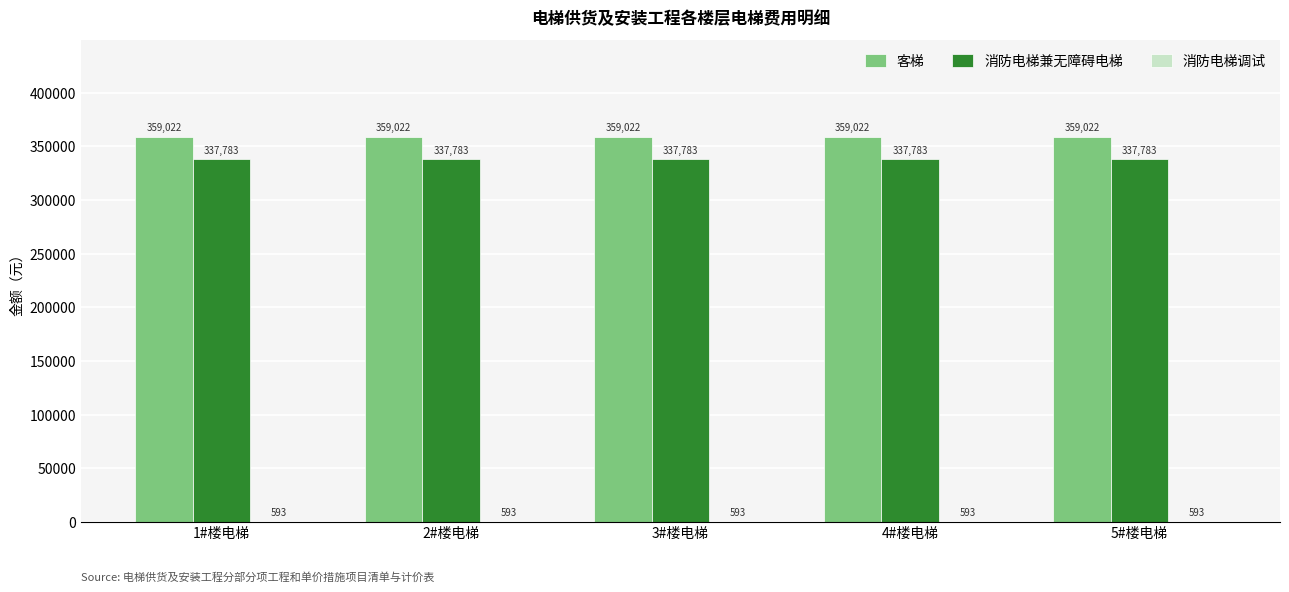

Which series has the largest total across all categories?

客梯